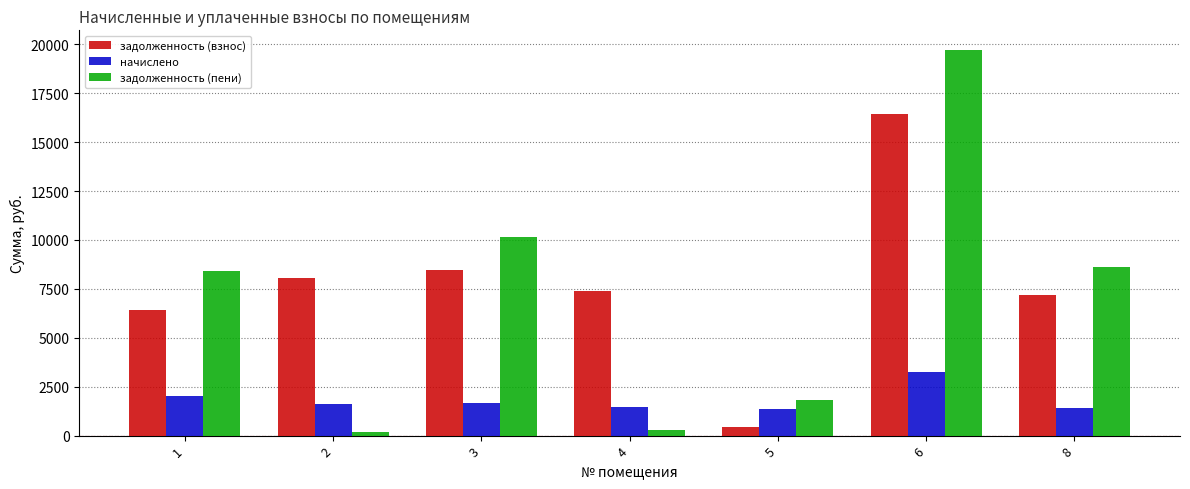

How many distinct data groups are displayed?

3